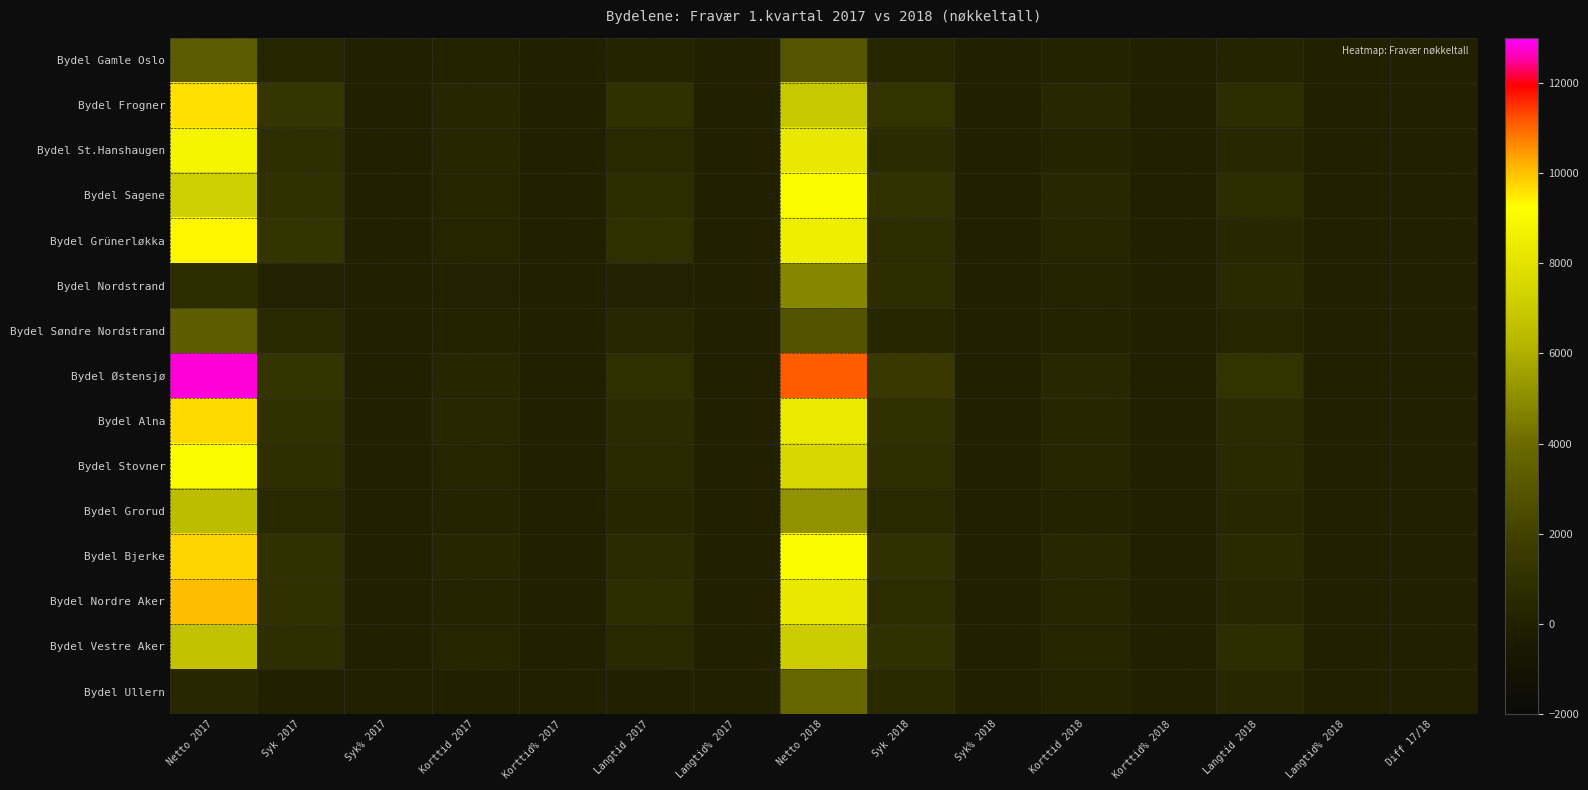

At how many categories does at least one series exceed 1601?

2